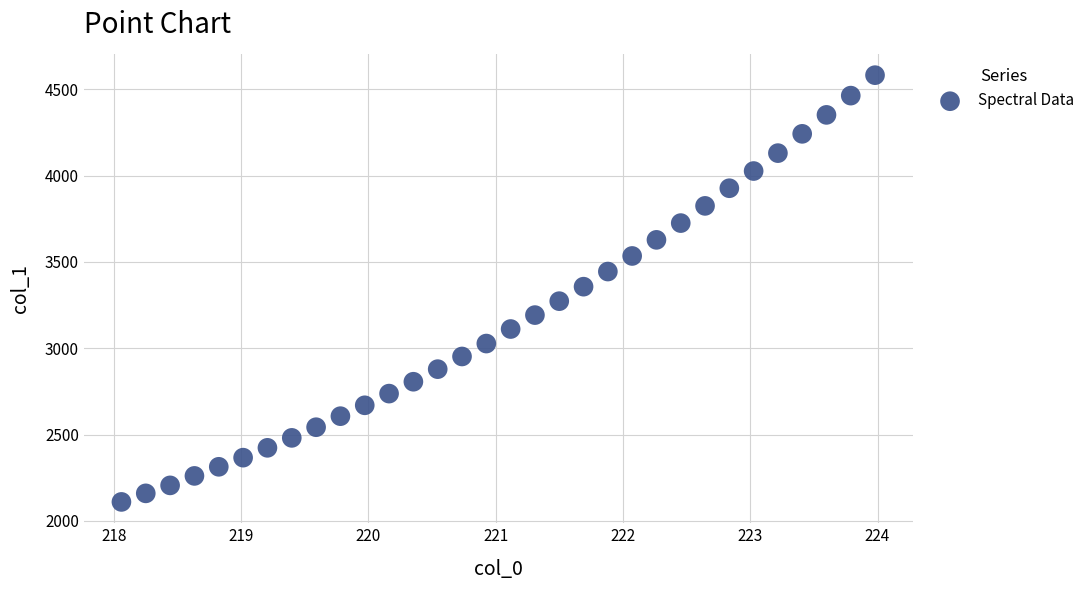

What is the range of Y values (max minus min)?

2472.8